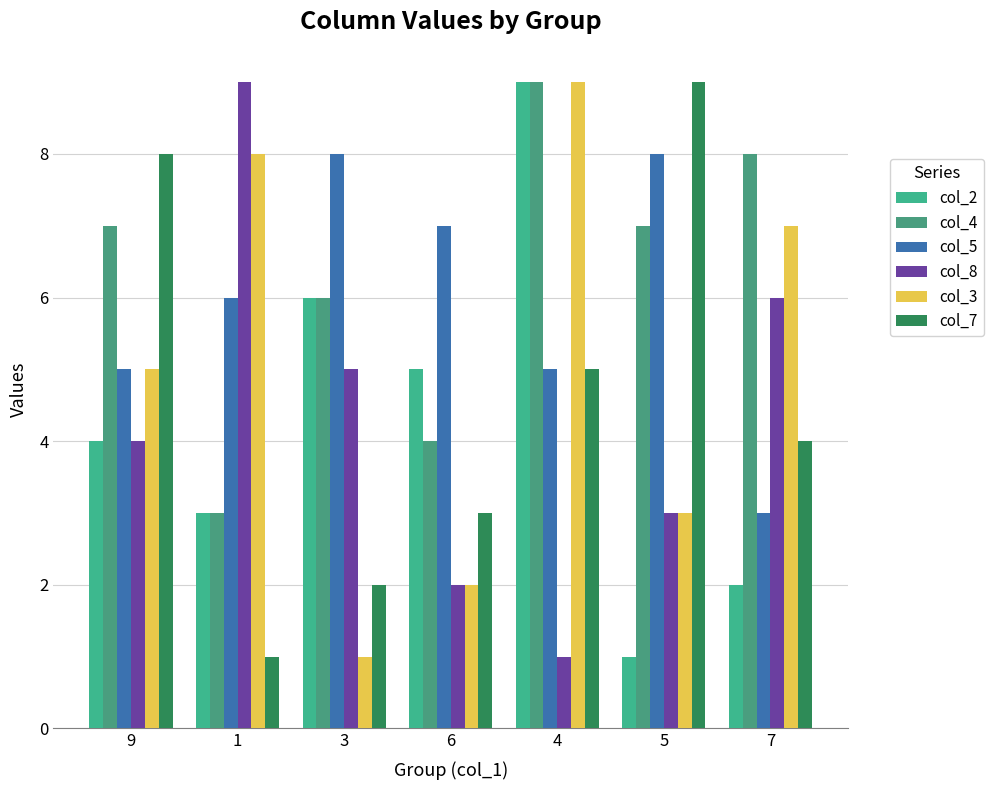

Reading right to left, transcribe all the data shown in this chart.

col_2: 2	1	9	5	6	3	4
col_4: 8	7	9	4	6	3	7
col_5: 3	8	5	7	8	6	5
col_8: 6	3	1	2	5	9	4
col_3: 7	3	9	2	1	8	5
col_7: 4	9	5	3	2	1	8